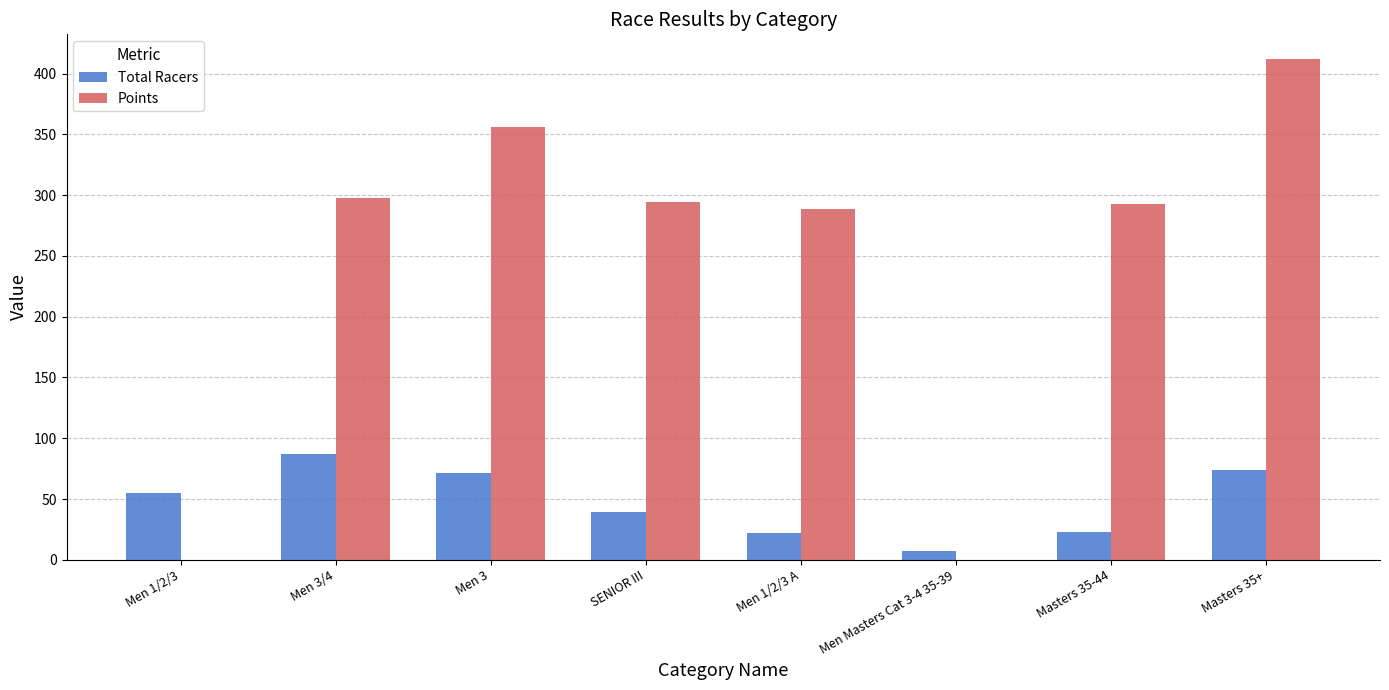

At which label does Total Racers reach its peak?

Men 3/4